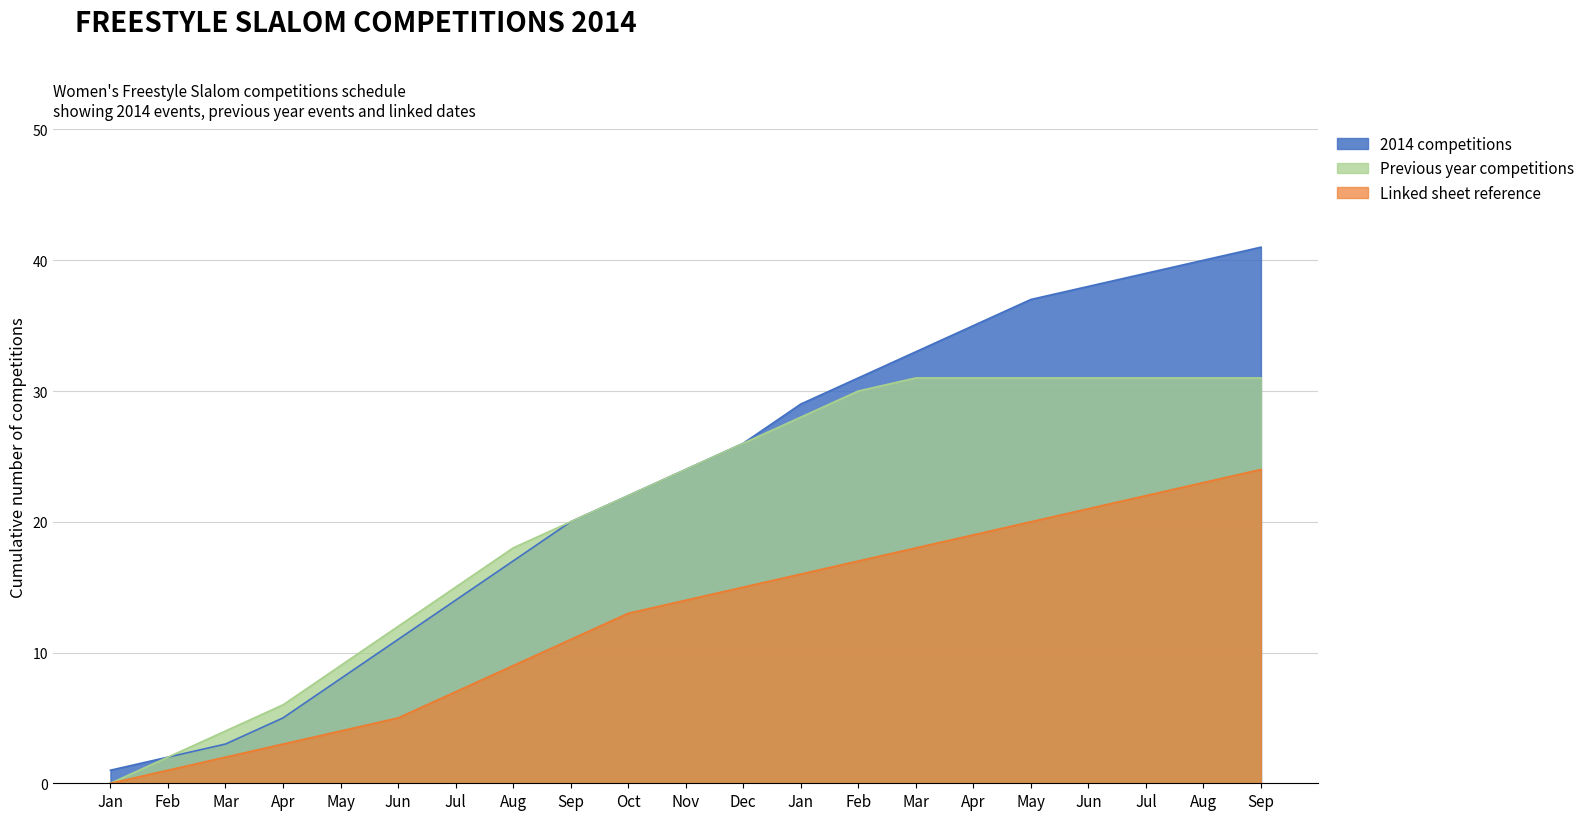

What is the difference between the maximum and minimum values in the 2014 competitions series?

40